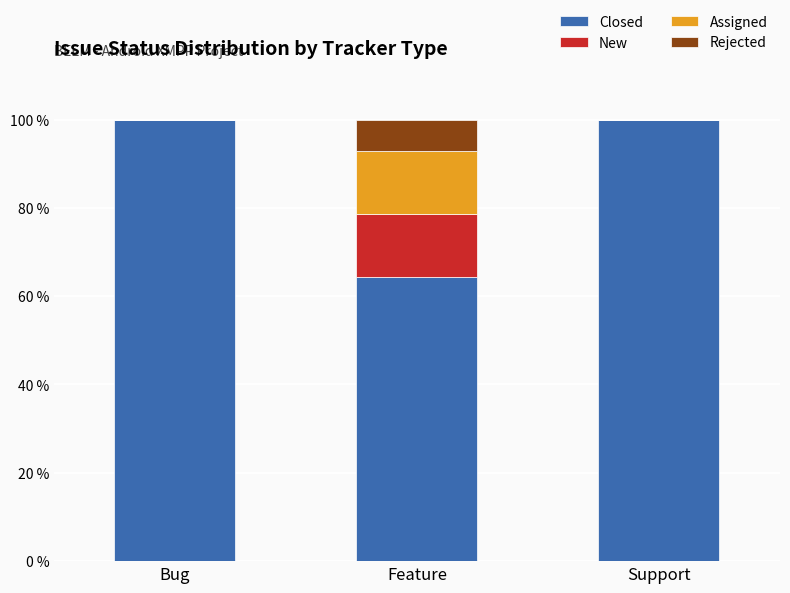

What is the highest value of the Closed series?

100.0